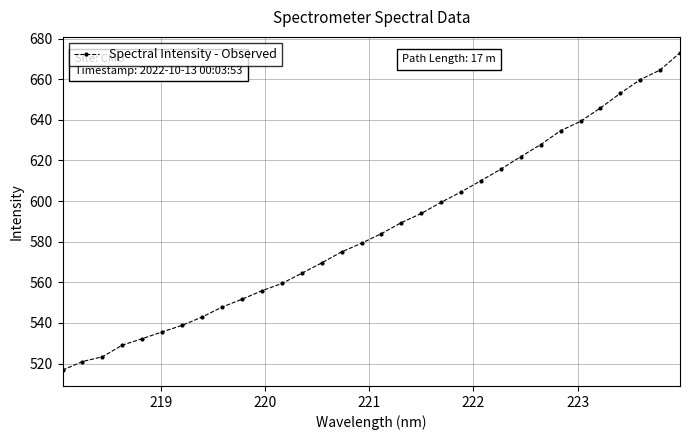

What is the maximum value shown in the chart?

673.0